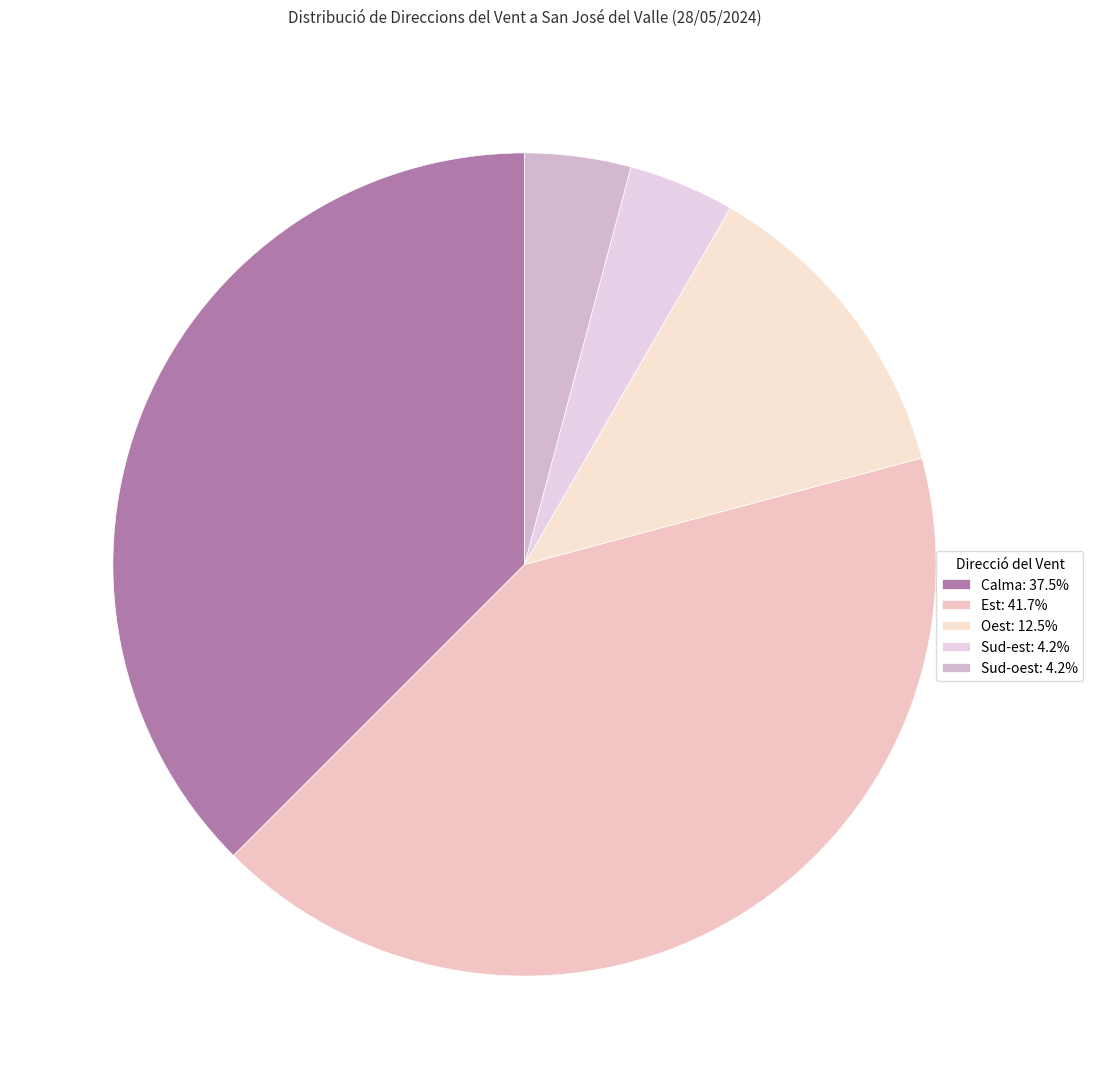

What percentage do Oest and Est together represent?

54.2%